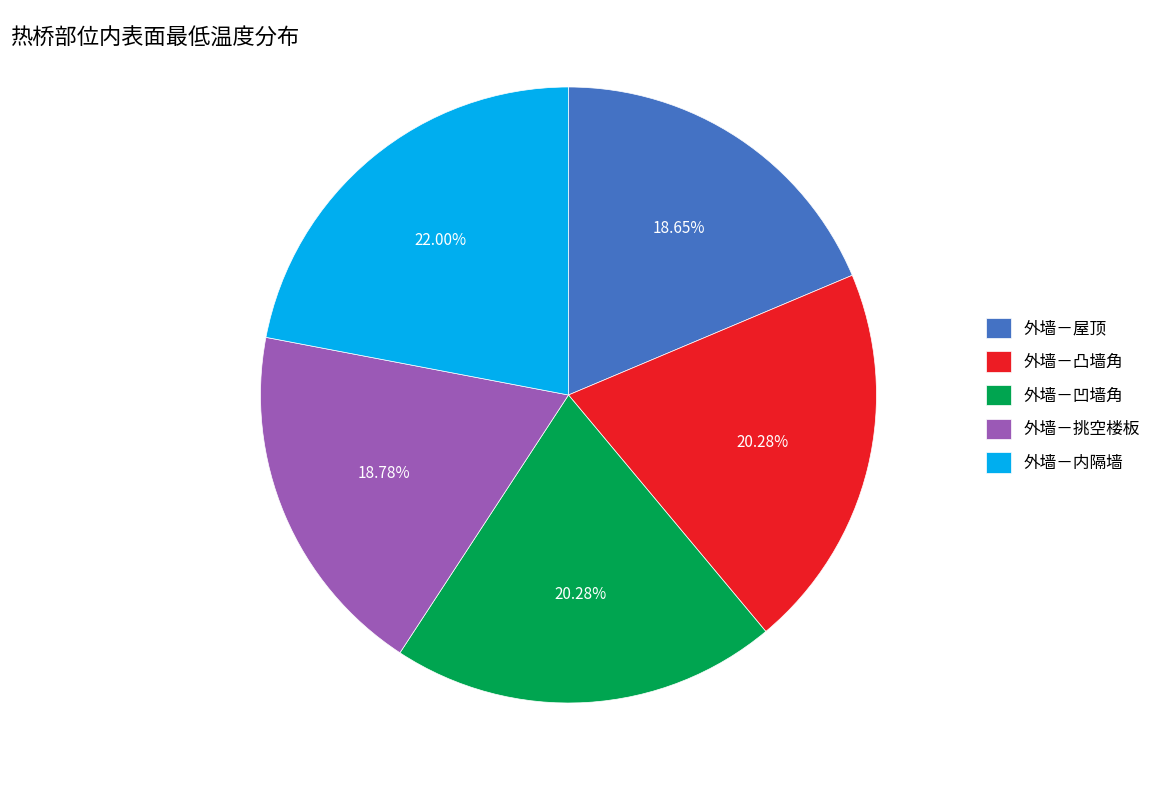

What is the total percentage of 外墙－屋顶 and 外墙－凸墙角?

38.9%